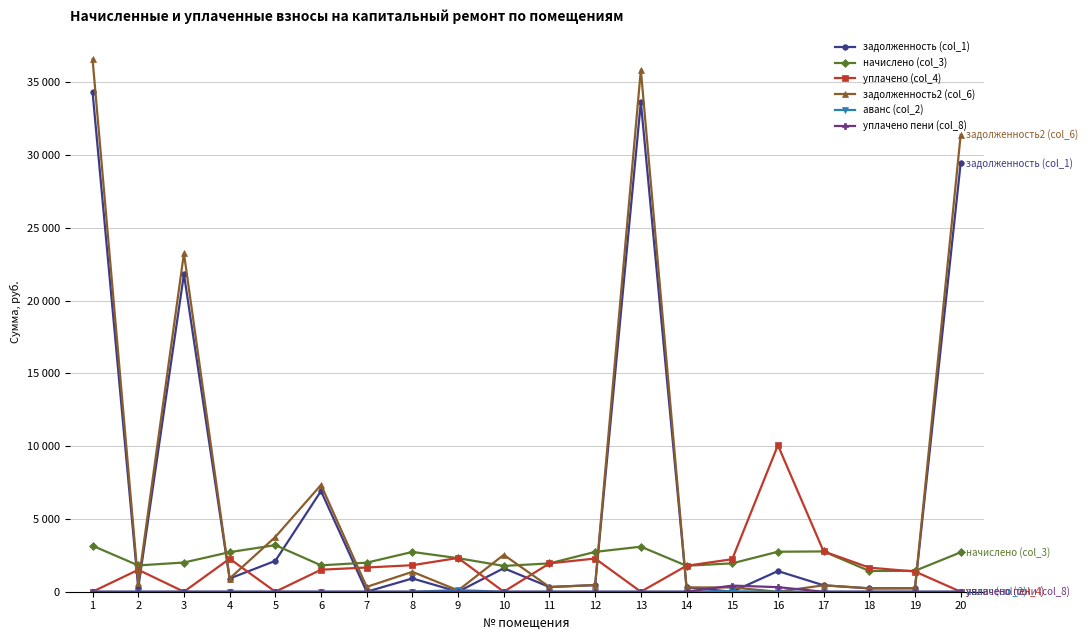

How many intersections are there between задолженность (col_1) and начислено (col_3)?

8